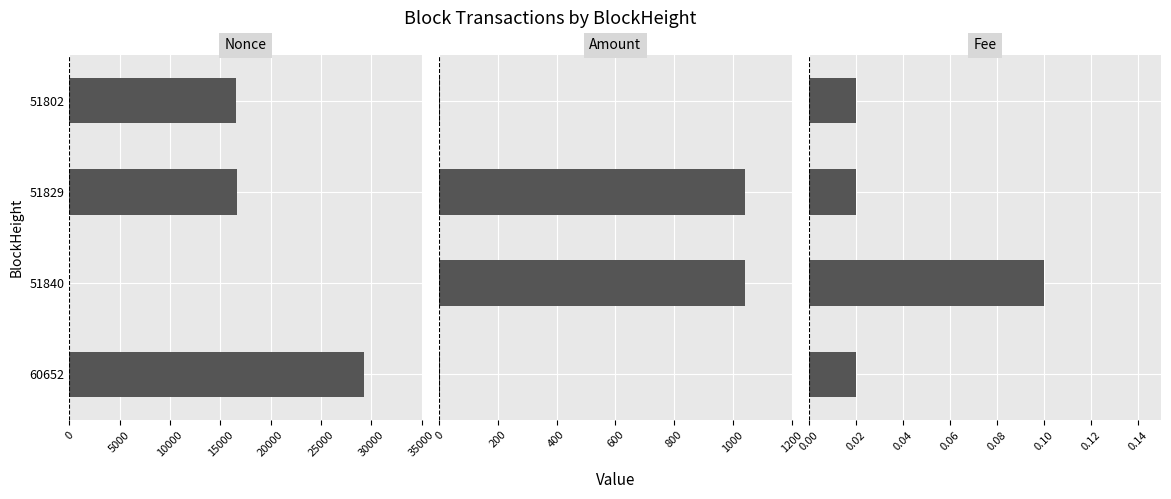

Which series has the widest spread of values?

Nonce